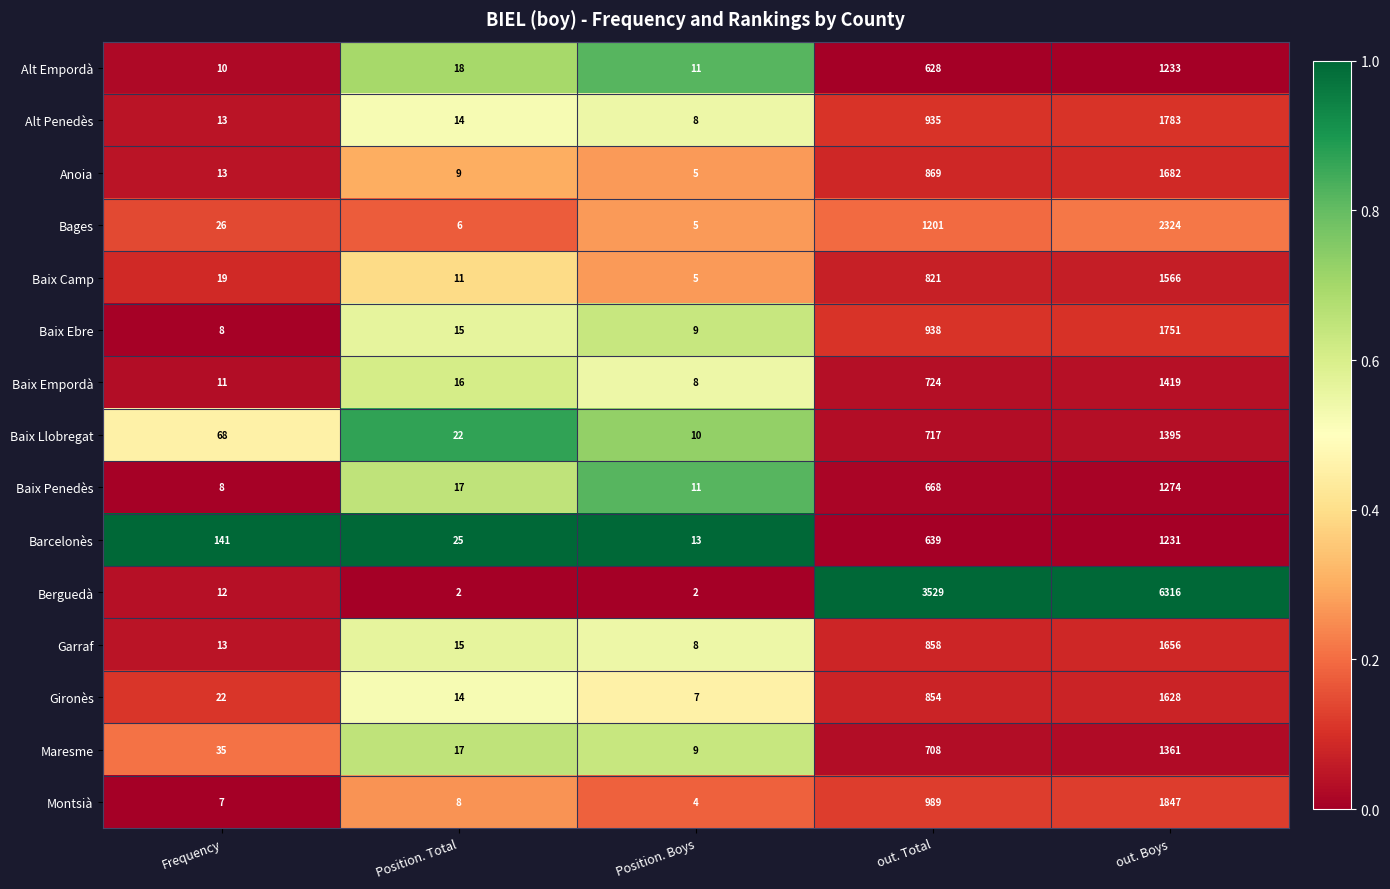

True or false: Barcelonès has a value of 25 at Position. Total.

True